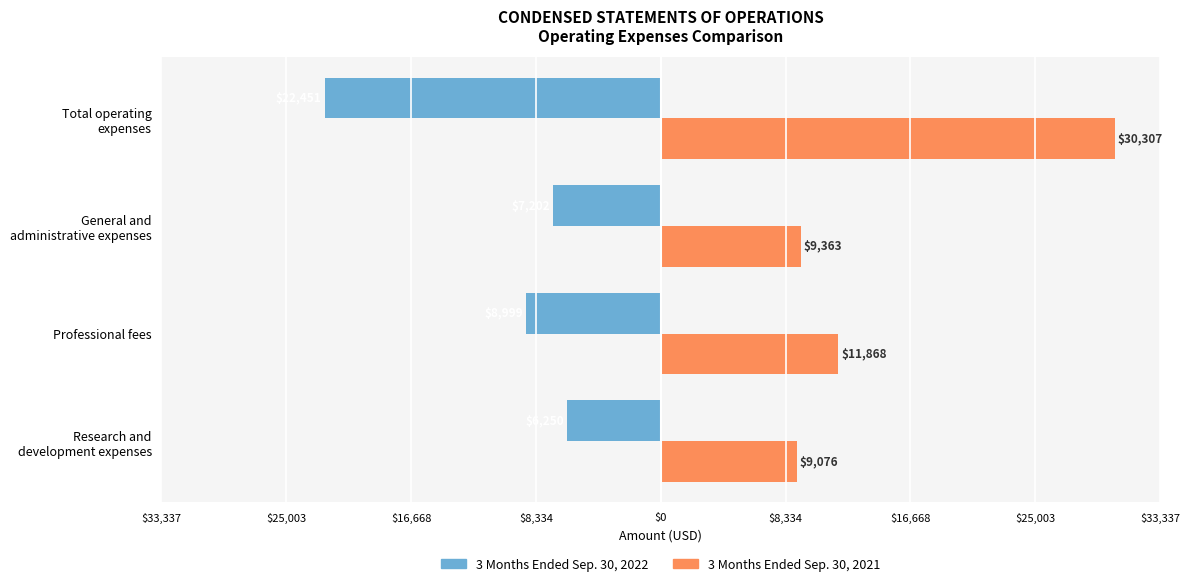

Are the bars horizontal?

Yes